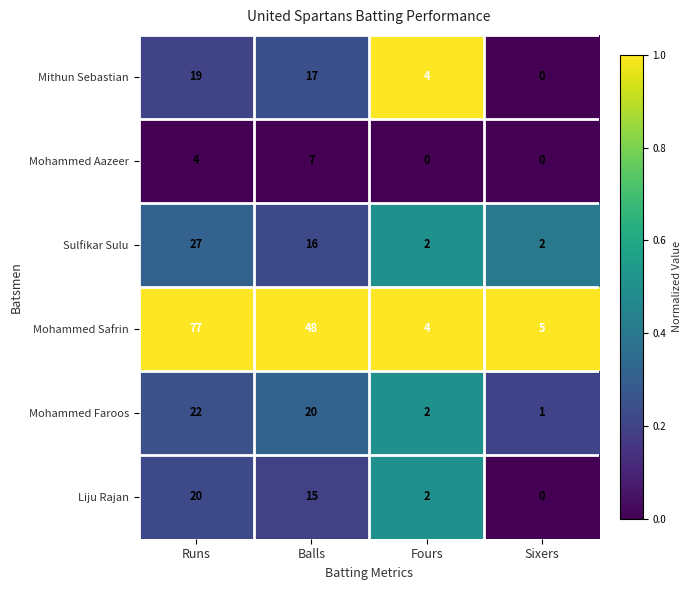

Reading left to right, what are all the values shown in this chart?

Mithun Sebastian: 19	17	4	0
Mohammed Aazeer: 4	7	0	0
Sulfikar Sulu: 27	16	2	2
Mohammed Safrin: 77	48	4	5
Mohammed Faroos: 22	20	2	1
Liju Rajan: 20	15	2	0